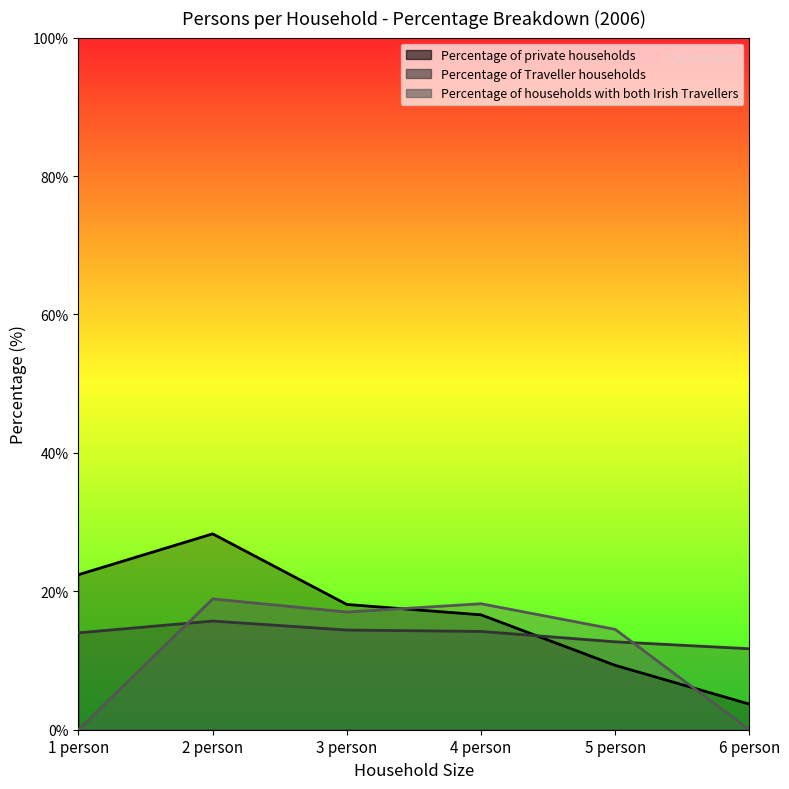

Reading left to right, what are all the values shown in this chart?

Percentage of private households: 22.4	28.3	18.1	16.6	9.3	3.7
Percentage of Traveller households: 14.0	15.7	14.4	14.2	12.7	11.7
Percentage of households with both Irish Travellers: 0.0	18.9	17.0	18.2	14.5	0.0